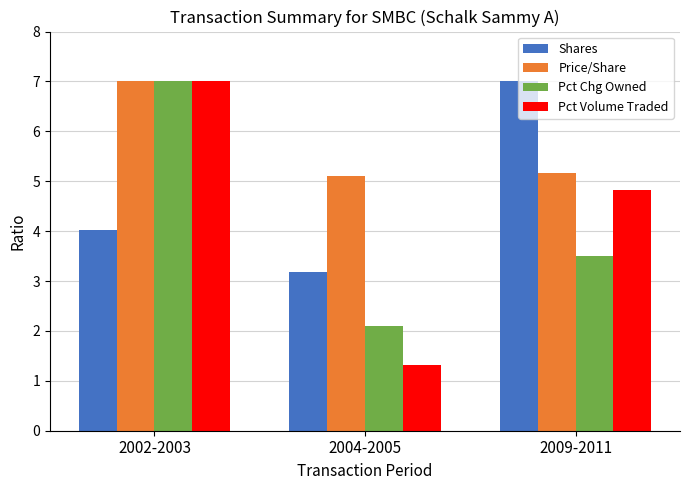

Reading right to left, transcribe all the data shown in this chart.

Shares: 2009-2011=7.0	2004-2005=3.2	2002-2003=4.0
Price/Share: 2009-2011=5.2	2004-2005=5.1	2002-2003=7.0
Pct Chg Owned: 2009-2011=3.5	2004-2005=2.1	2002-2003=7.0
Pct Volume Traded: 2009-2011=4.8	2004-2005=1.3	2002-2003=7.0